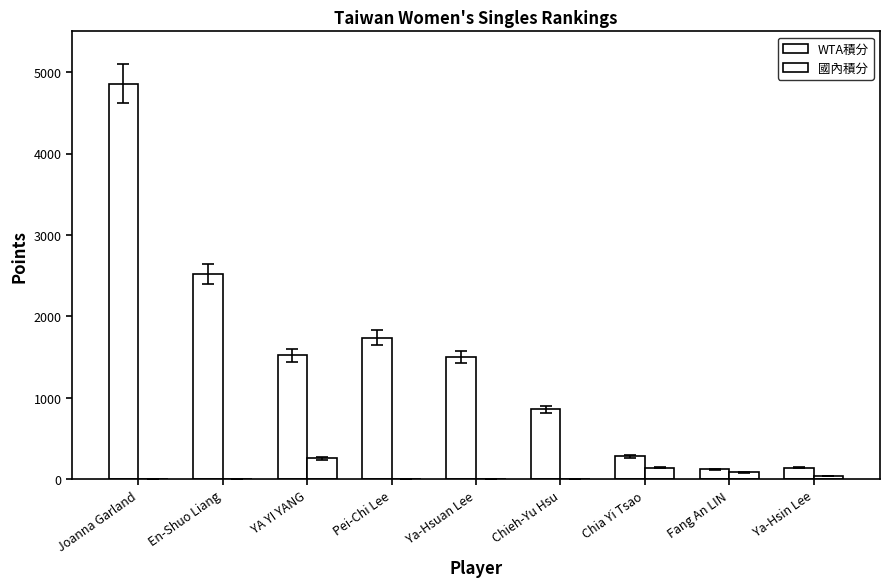

Reading right to left, what are all the values shown in this chart?

WTA積分: Ya-Hsin Lee=140	Fang An LIN=120	Chia Yi Tsao=280	Chieh-Yu Hsu=860	Ya-Hsuan Lee=1500	Pei-Chi Lee=1740	YA YI YANG=1520	En-Shuo Liang=2520	Joanna Garland=4860
國內積分: Ya-Hsin Lee=42	Fang An LIN=84	Chia Yi Tsao=144	Chieh-Yu Hsu=0	Ya-Hsuan Lee=0	Pei-Chi Lee=0	YA YI YANG=255	En-Shuo Liang=0	Joanna Garland=0